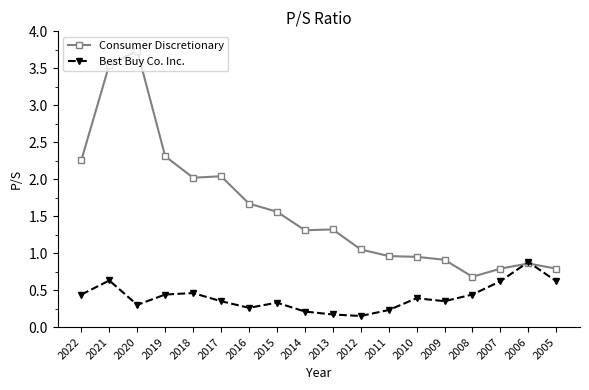

Which series has the widest spread of values?

Consumer Discretionary